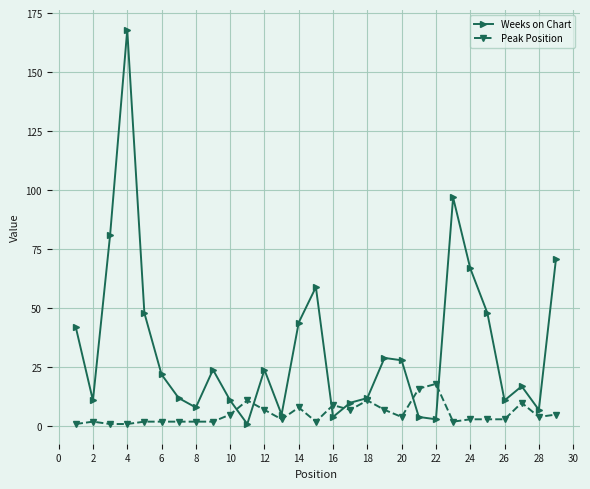

List the series in order of their peak value, highest first.

Weeks on Chart, Peak Position